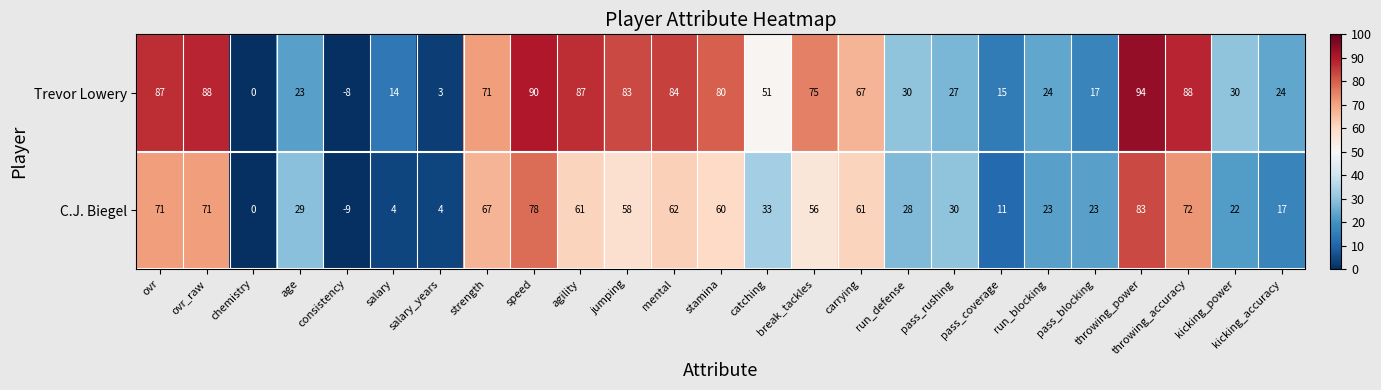

List the series in order of their overall mean, highest first.

Trevor Lowery, C.J. Biegel